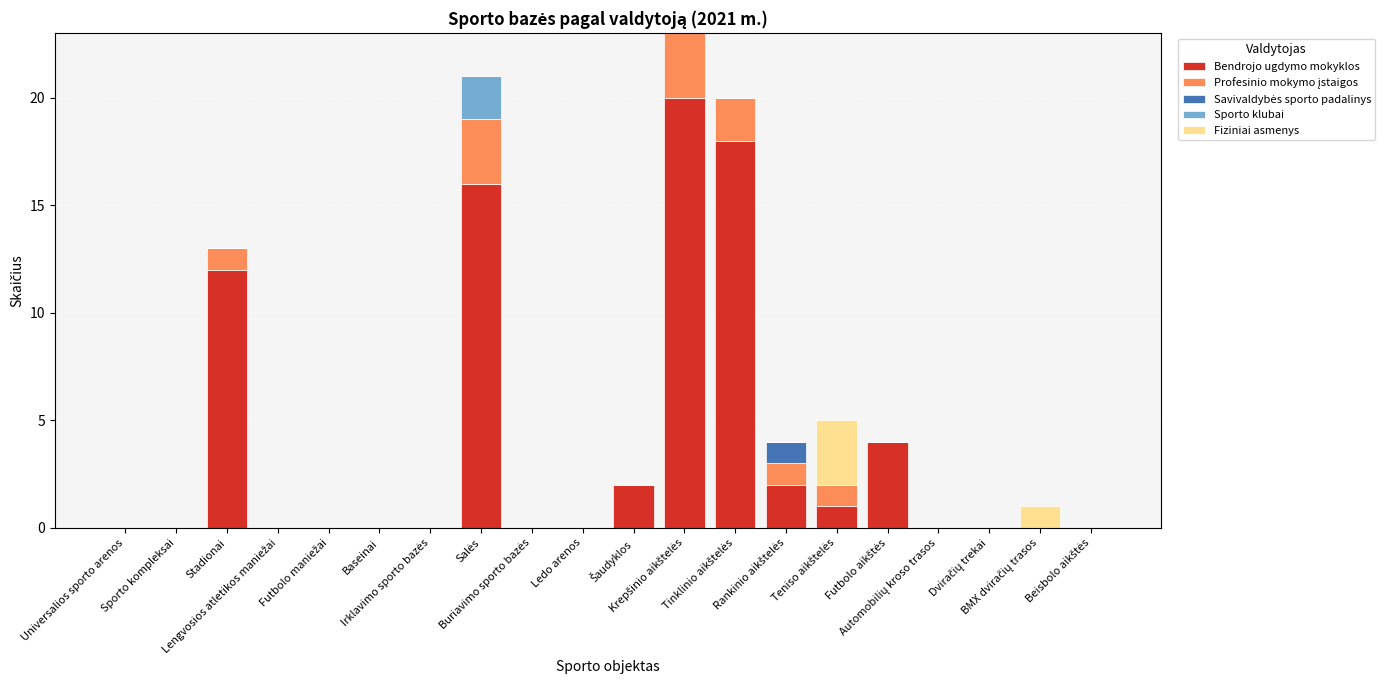

Are the bars grouped side by side (vs. stacked)?

No